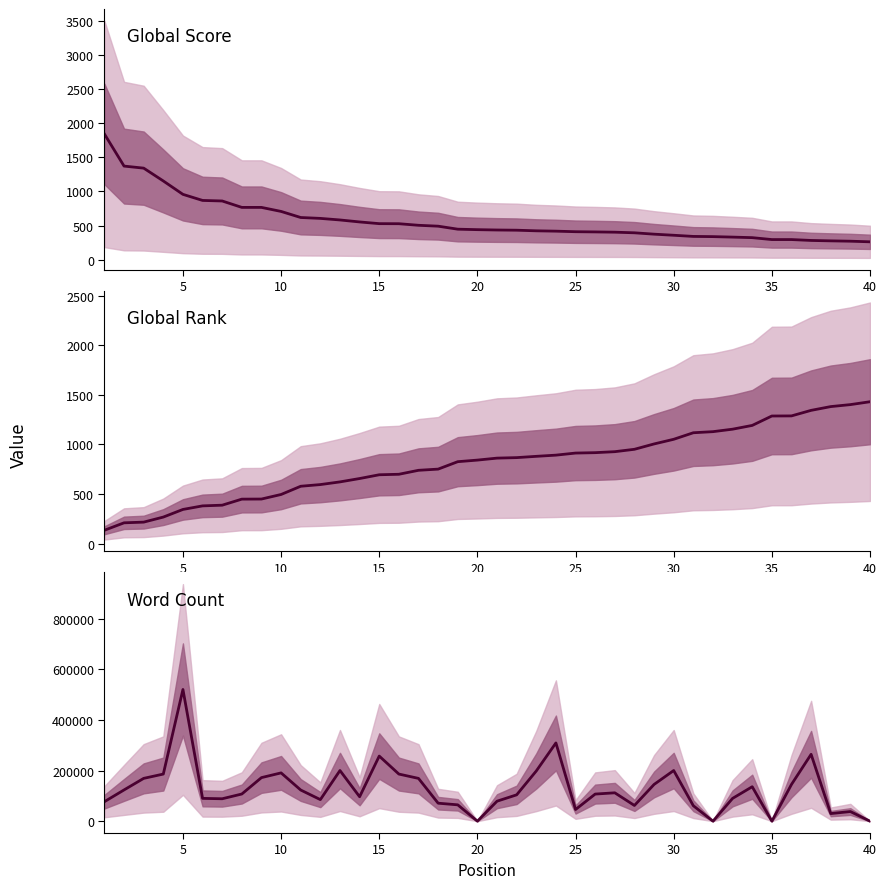

The Global Rank series shows 603 at 35. True or false?

False